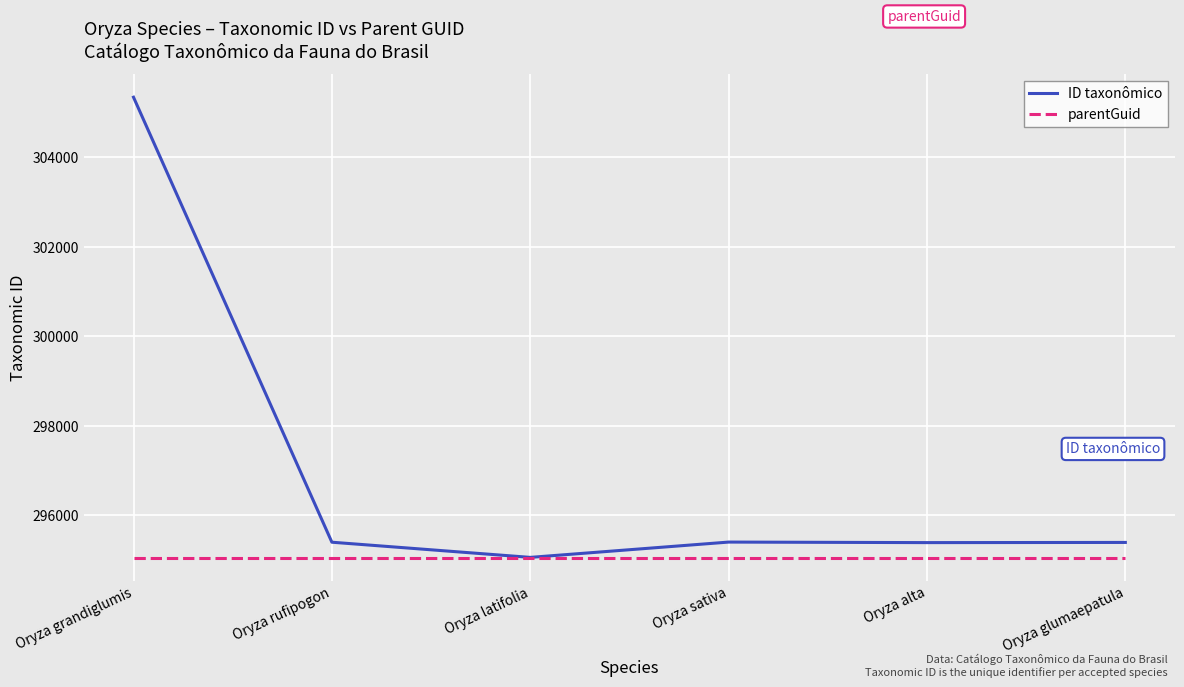

Does the chart display data point markers on the line(s)?

No